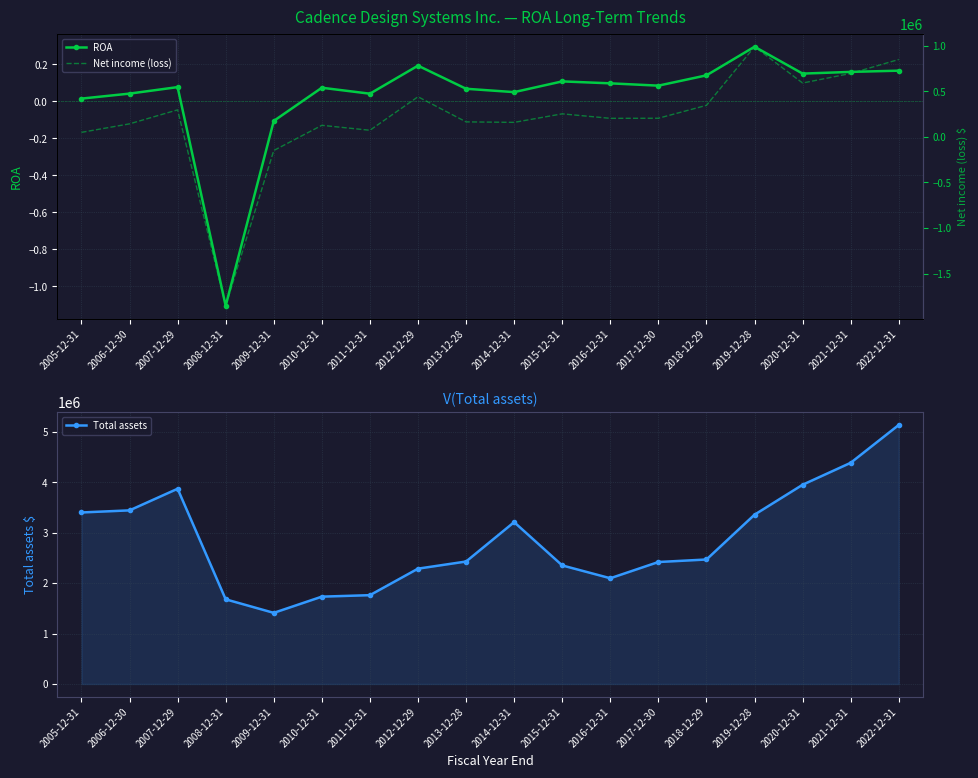

What is the difference between the Total assets values at 2005-12-31 and 2015-12-31?

1050297